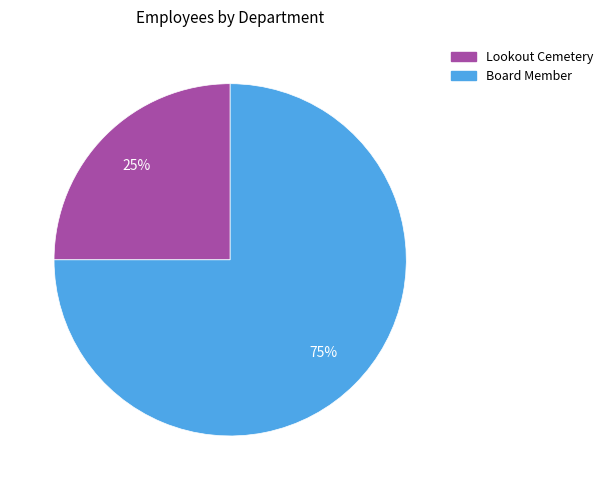

Which has a higher value, Lookout Cemetery or Board Member?

Board Member